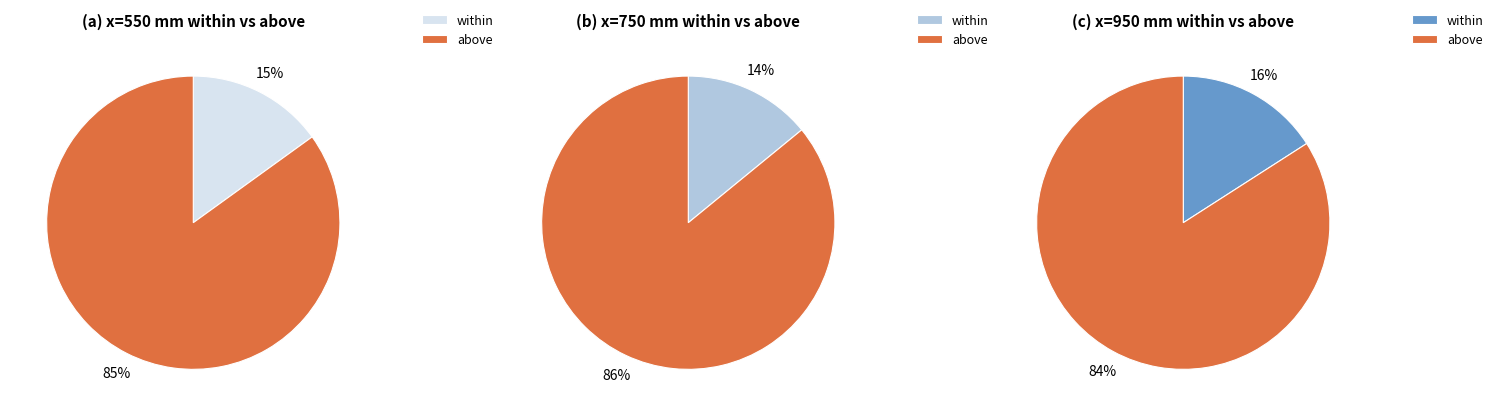

Rank the series by their average value, from lowest to highest.

within, above